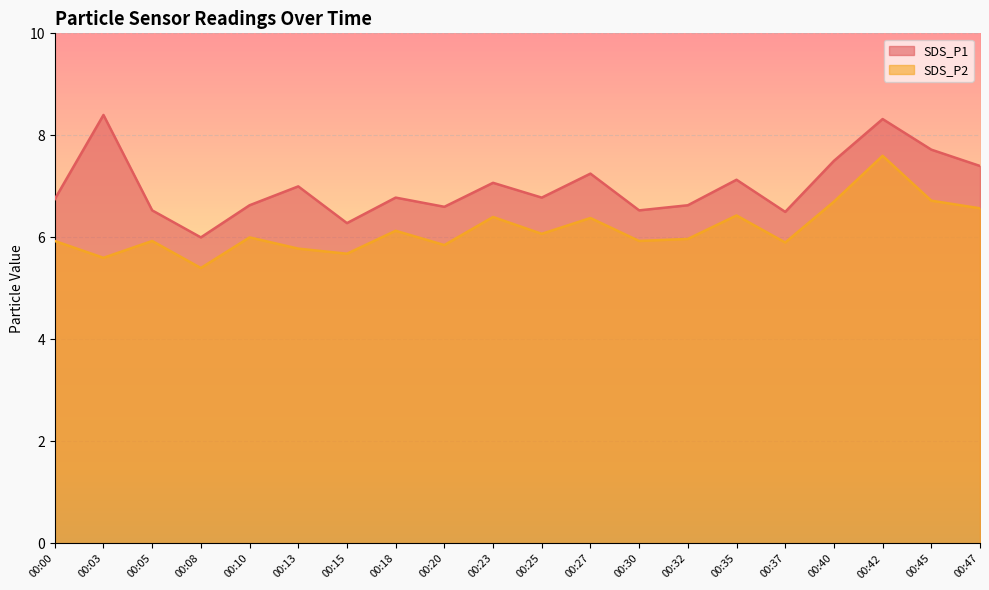

At which category does the chart reach its minimum across all series?

00:08